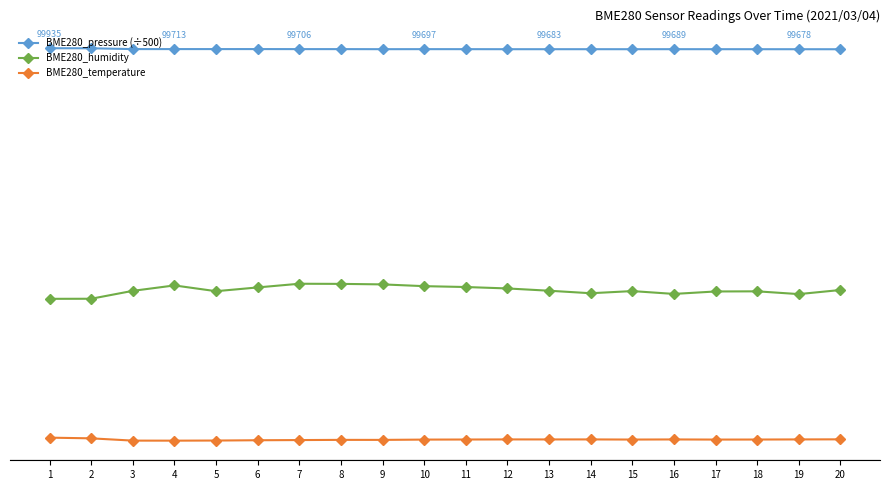

Between 14 and 16, which series saw the biggest shift?

BME280_humidity